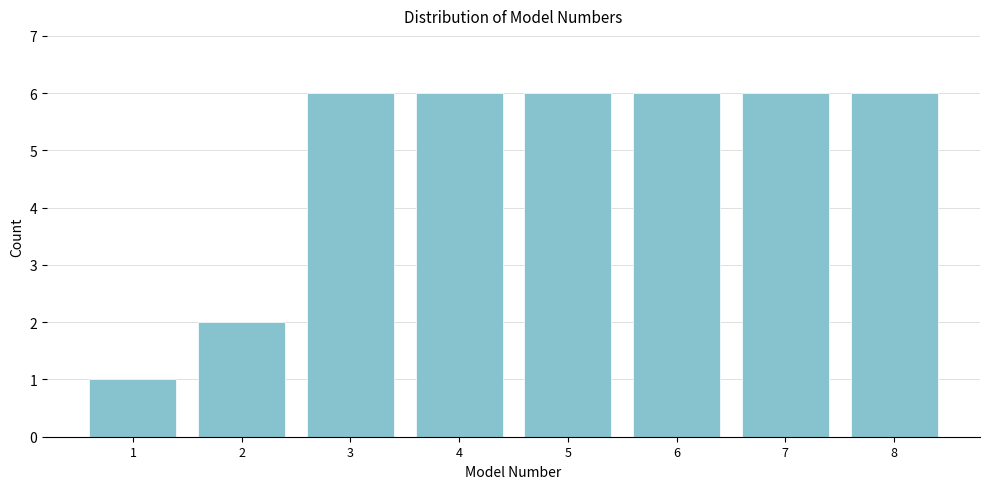

Reading left to right, list all the values displayed in this chart.

1	2	6	6	6	6	6	6